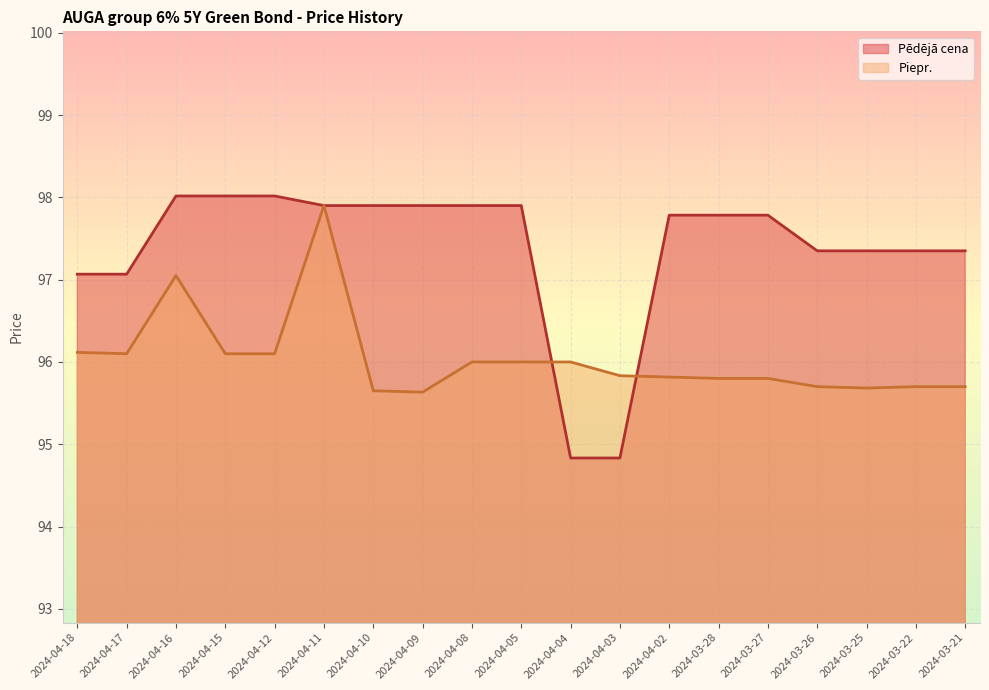

At which category does Piepr. reach its first local peak?

2024-04-16